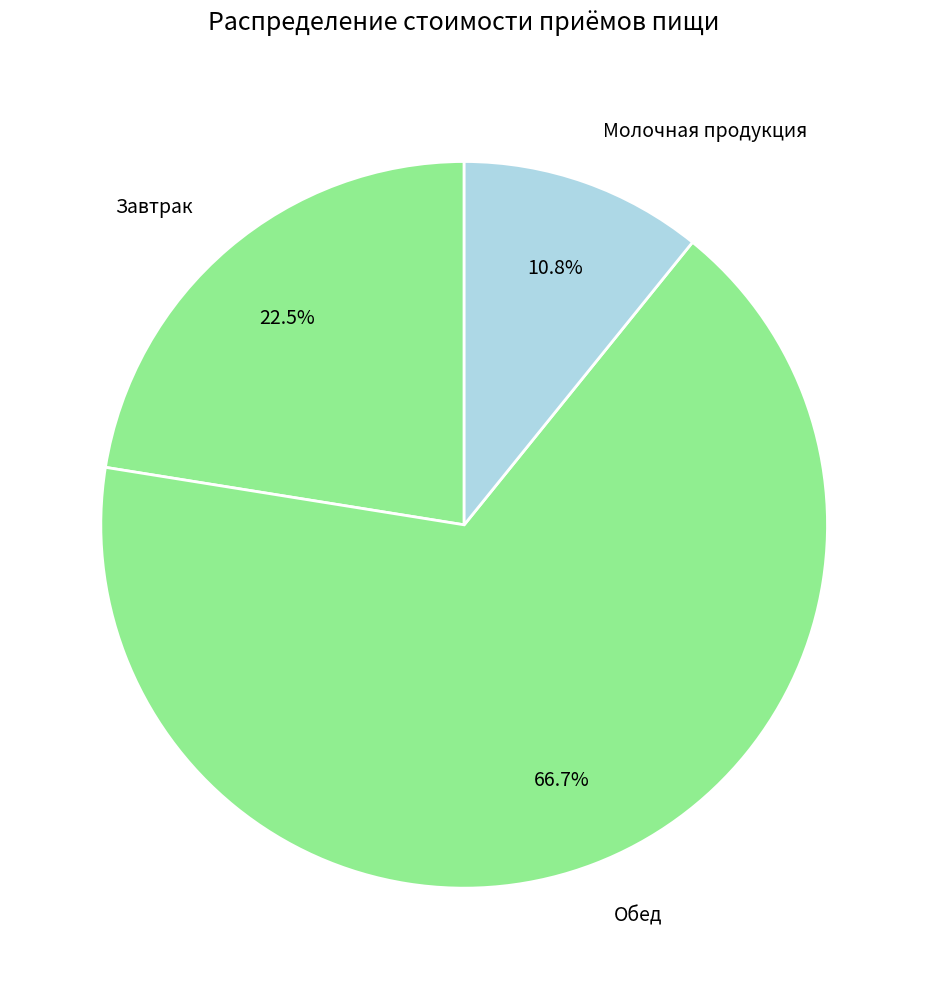

What is the ratio of the value at Завтрак to the value at Обед?

0.3